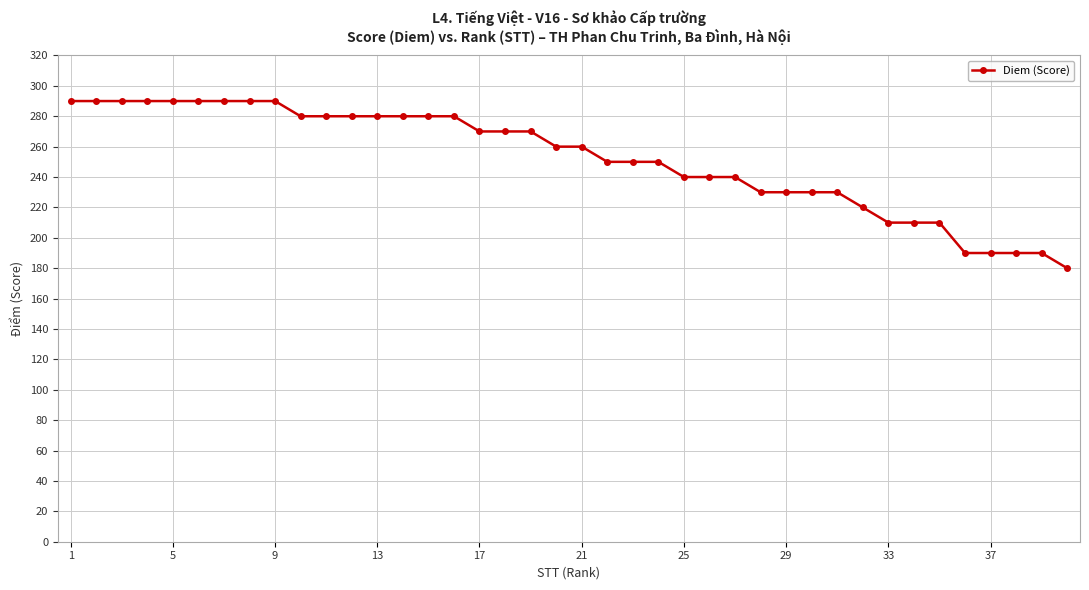

What is the average value?

252